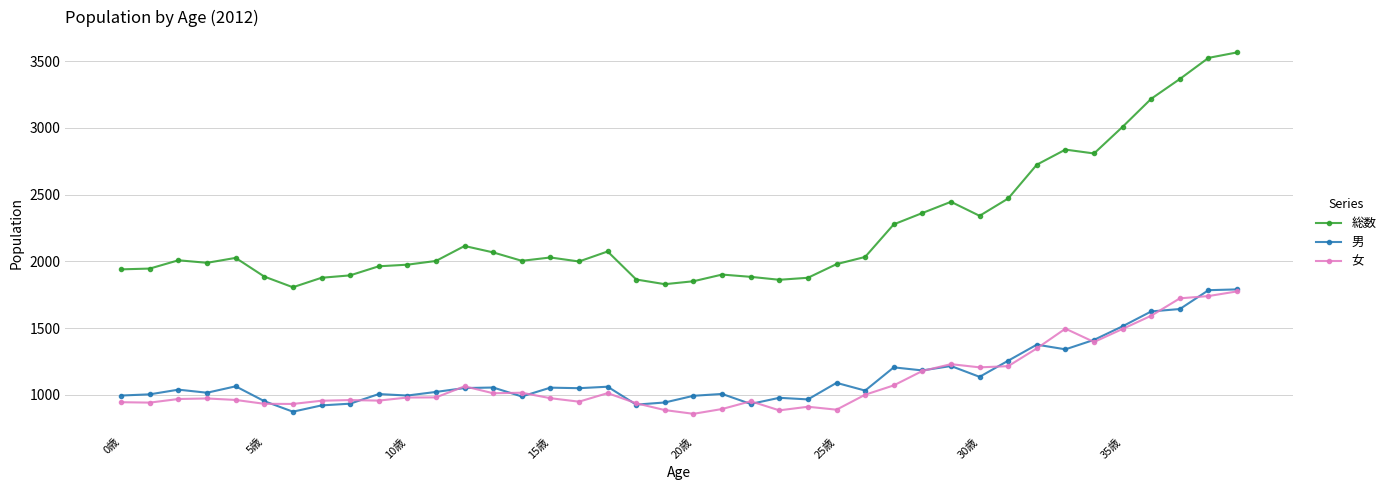

Which series has the largest range (max minus min)?

総数